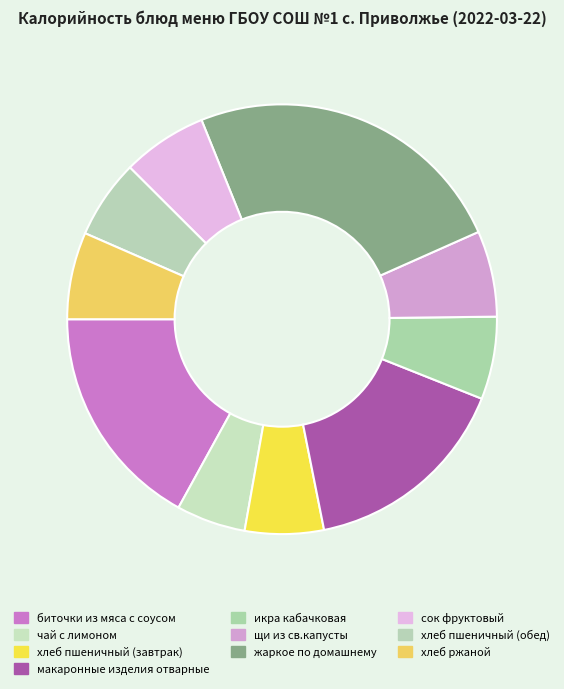

True or false: макаронные изделия отварные accounts for 16% of the total.

True